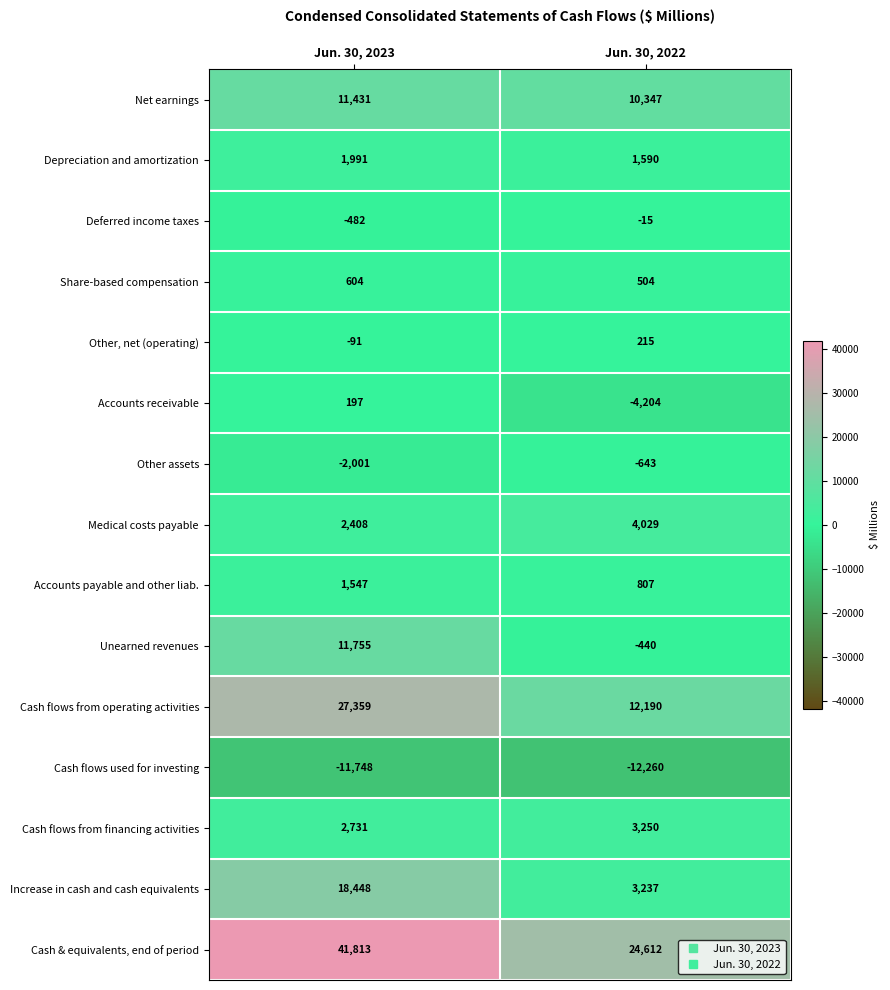

Rank the categories by Depreciation and amortization value from highest to lowest.

Jun. 30, 2023, Jun. 30, 2022